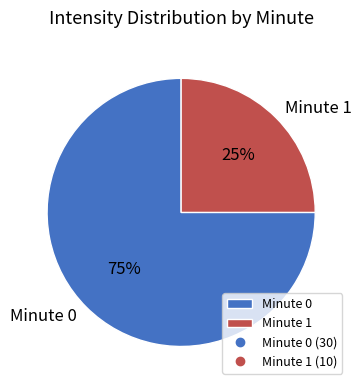

Is it true that Minute 0 is 75% of the pie?

True